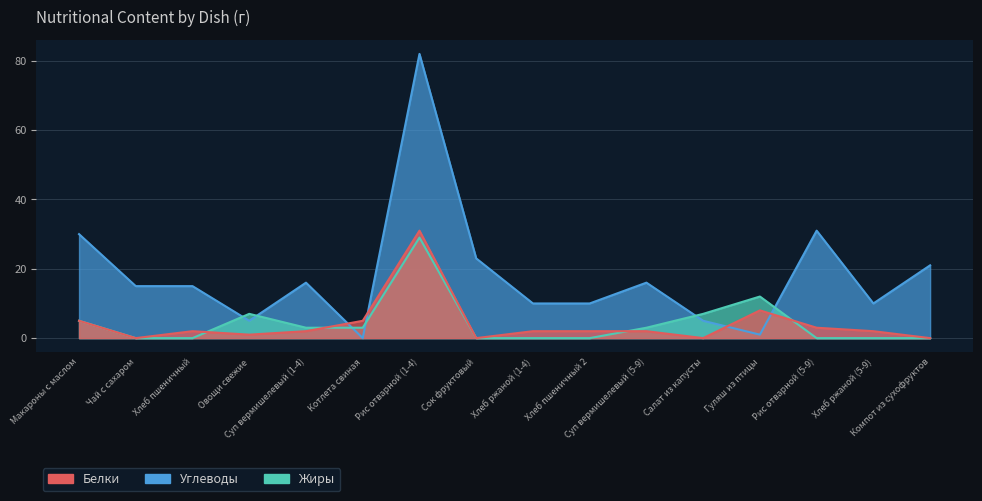

Between Хлеб пшеничный and Салат из капусты, which series saw the biggest shift?

Углеводы